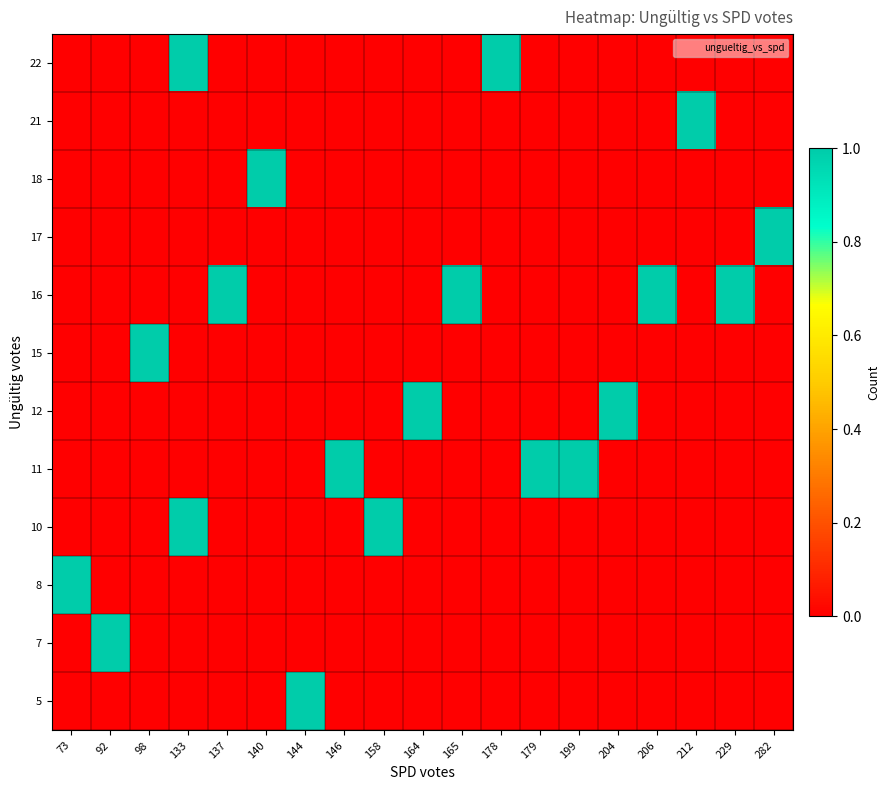

What is the greatest value displayed?

1